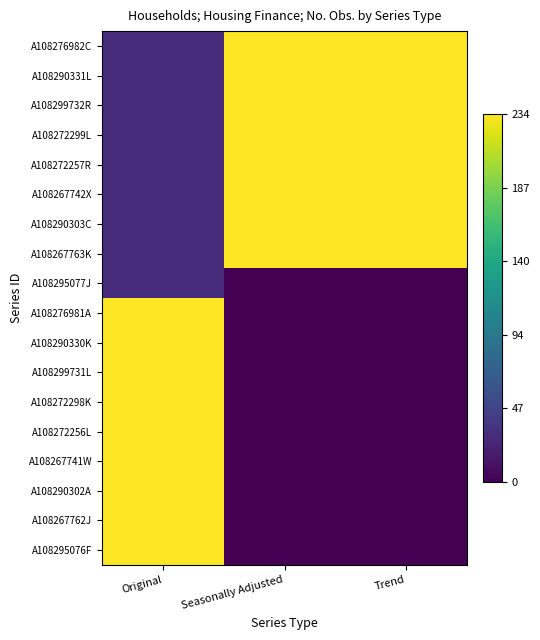

What is the total value across all series at Original?

2376